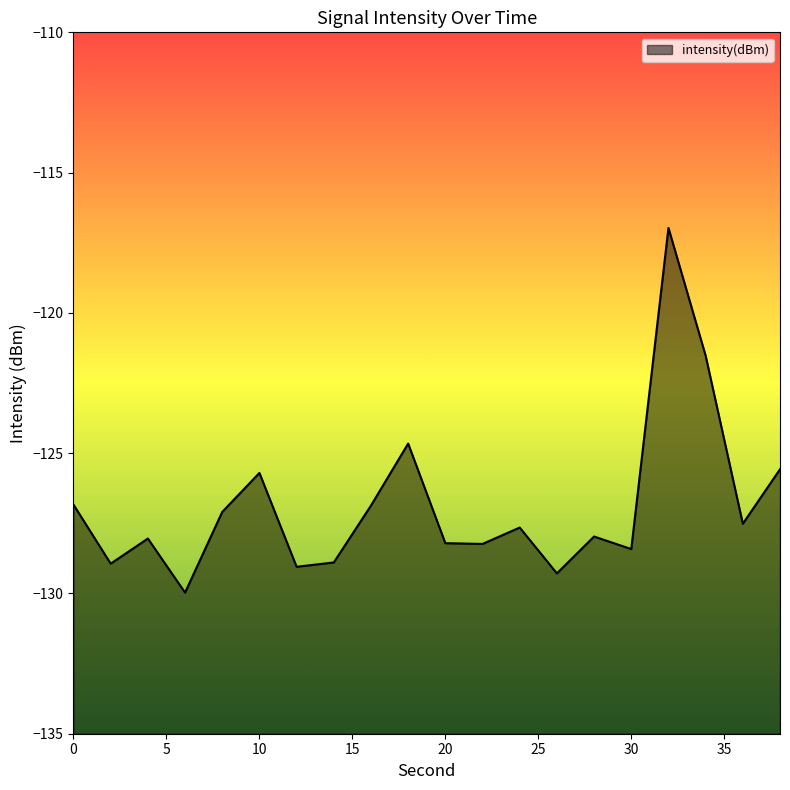

Count the number of data series in this chart.

1